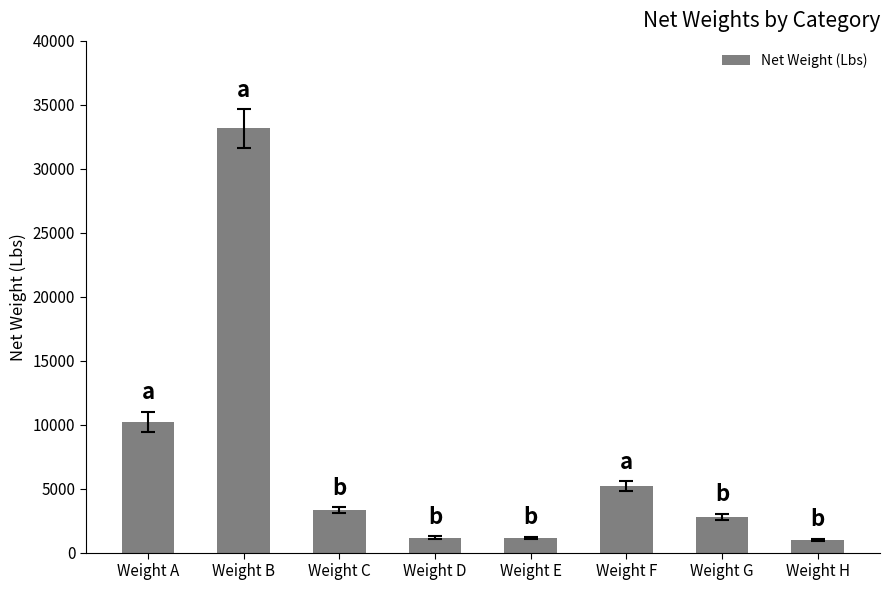

What is the average value?

7242.0